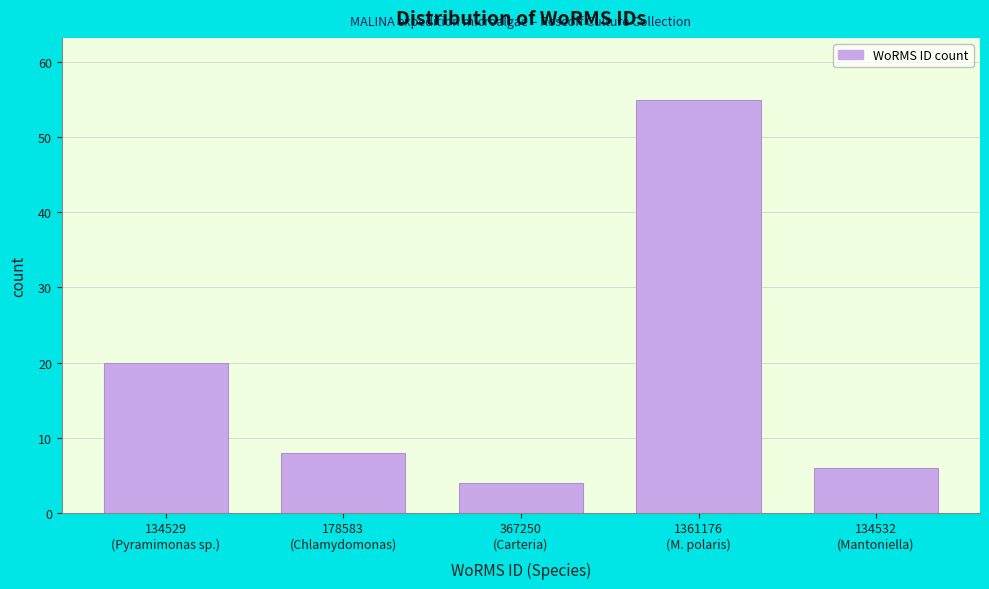

Reading left to right, extract all data points from this chart.

20	8	4	55	6